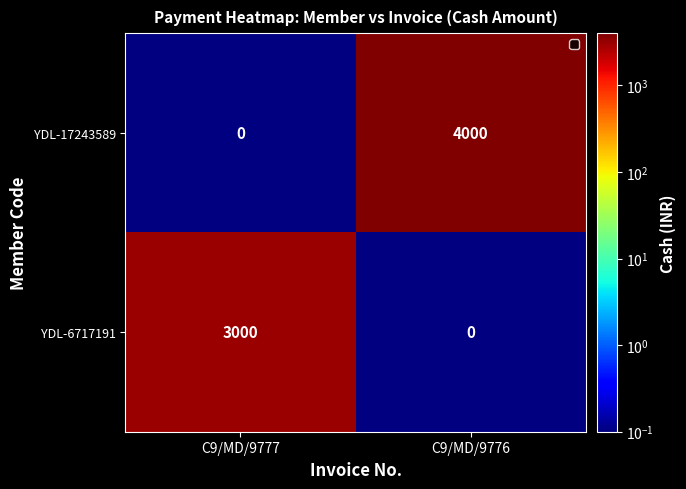

What is the spread (max minus min) of values at C9/MD/9776?

4000